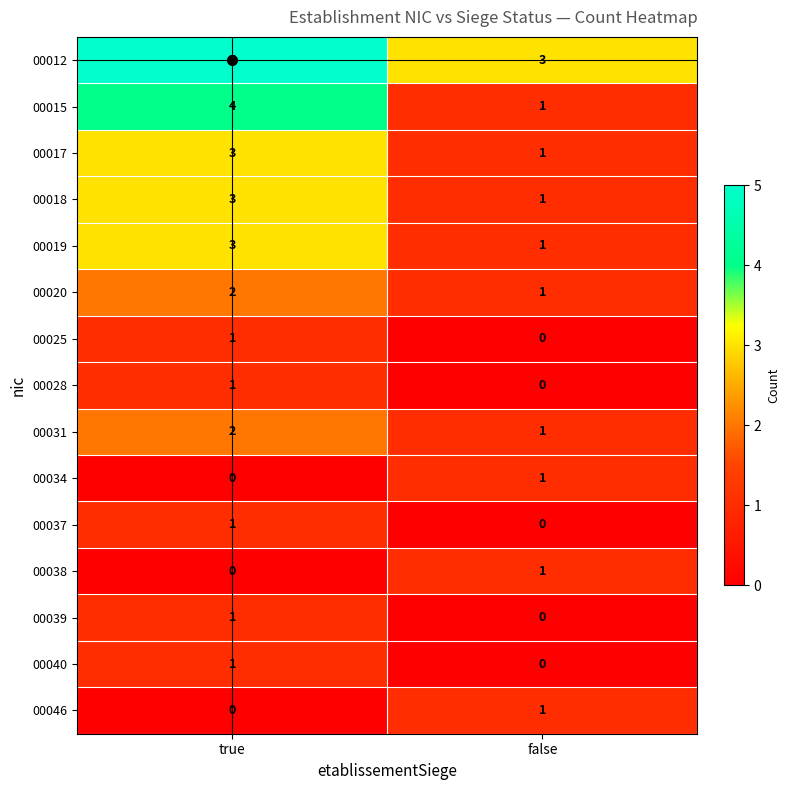

At which label is 00039 closest to 0?

false